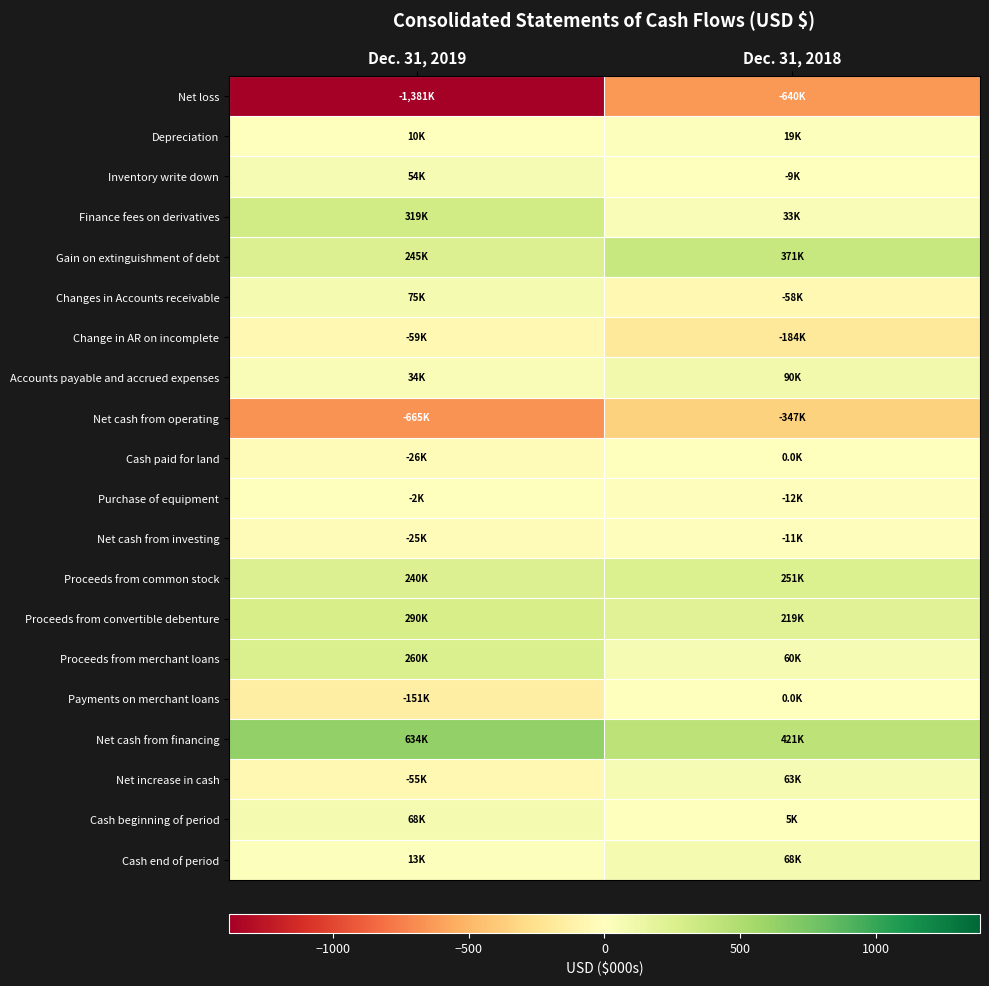

List the series in order of their peak value, lowest first.

Net loss, Net cash from operating, Change in AR on incomplete, Net cash from investing, Purchase of equipment, Cash paid for land, Payments on merchant loans, Depreciation, Inventory write down, Net increase in cash, Cash beginning of period, Cash end of period, Changes in Accounts receivable, Accounts payable and accrued expenses, Proceeds from common stock, Proceeds from merchant loans, Proceeds from convertible debenture, Finance fees on derivatives, Gain on extinguishment of debt, Net cash from financing